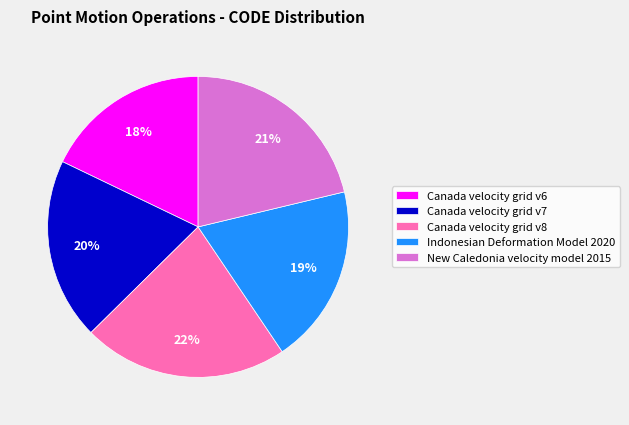

Which slice is the smallest?

Canada velocity grid v6